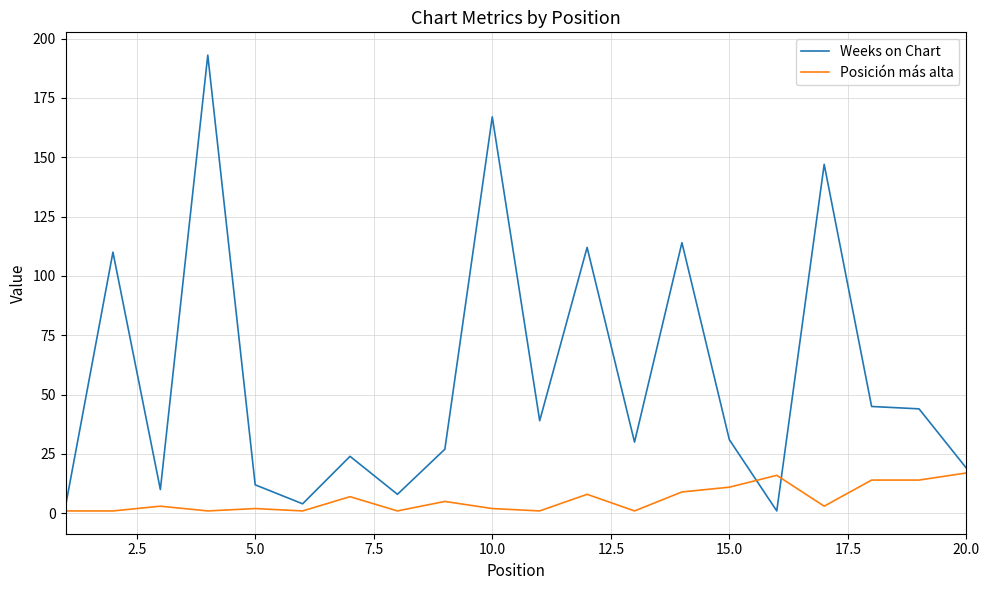

Which series has the widest spread of values?

Weeks on Chart